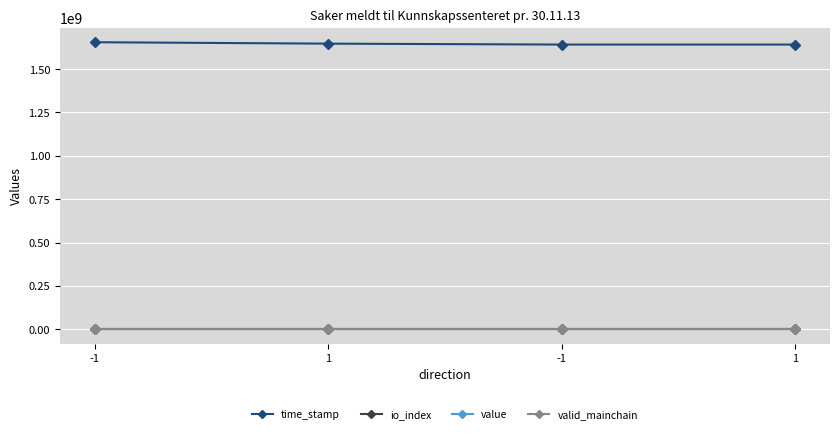

What is the sum of all value values?

69.4